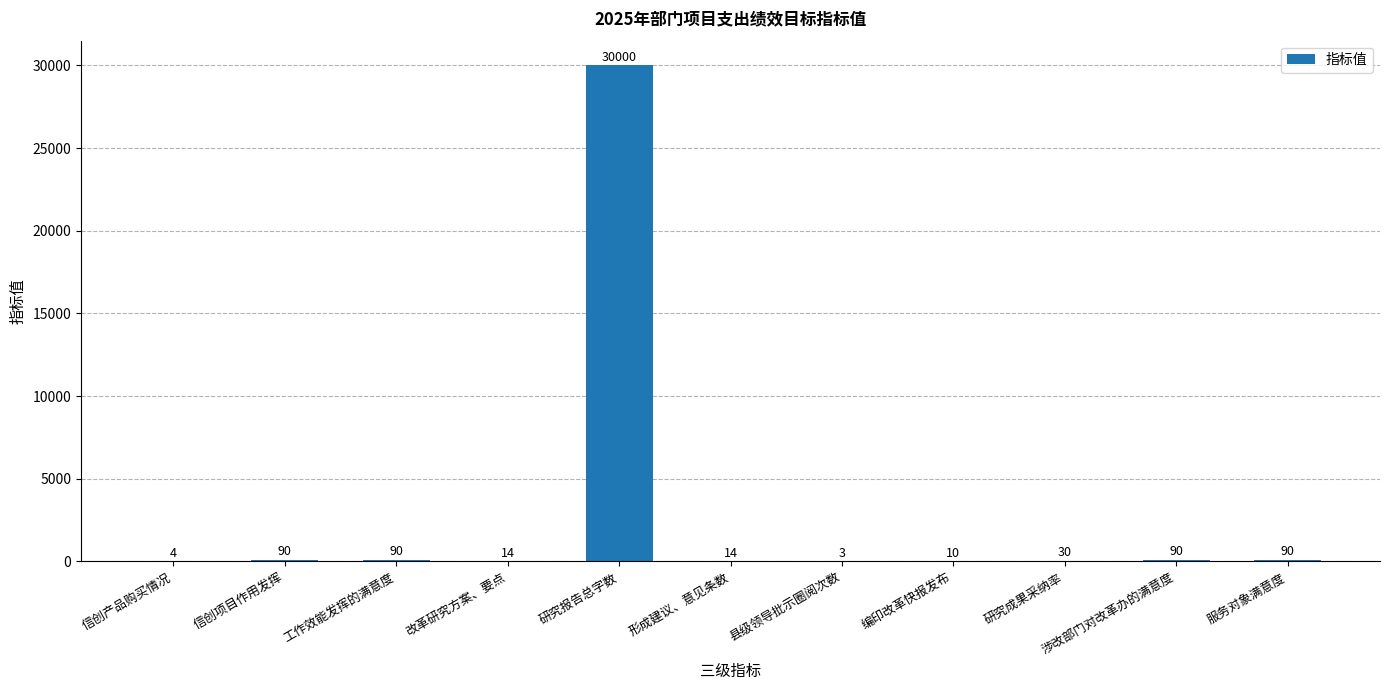

What is the sum of the values at 信创产品购买情况 and 涉改部门对改革办的满意度?

94